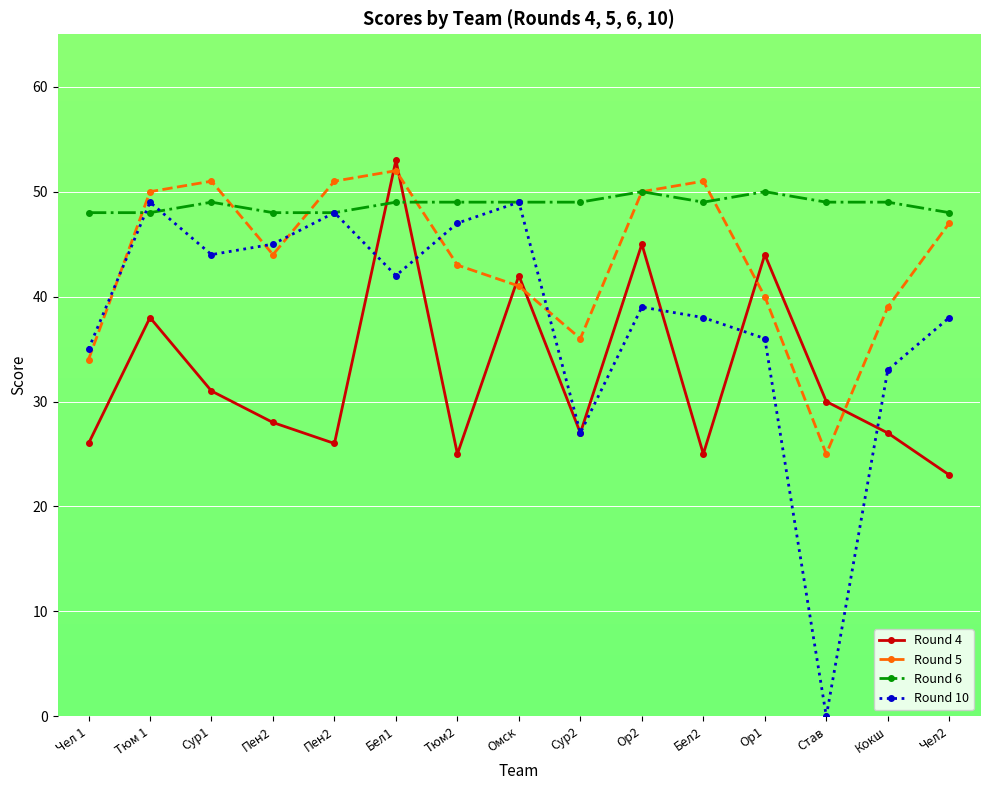

How many lines are shown in the chart?

4